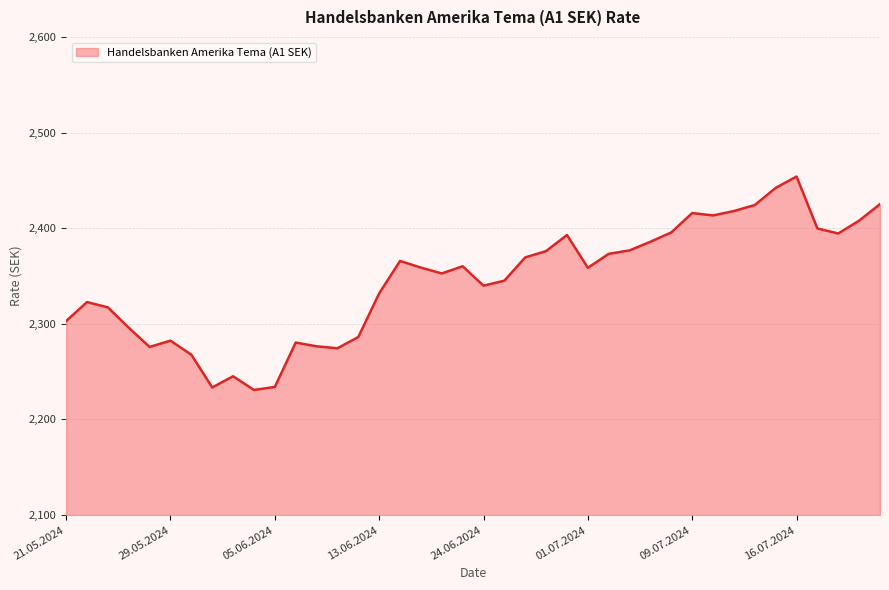

What is the greatest value displayed?

2454.0